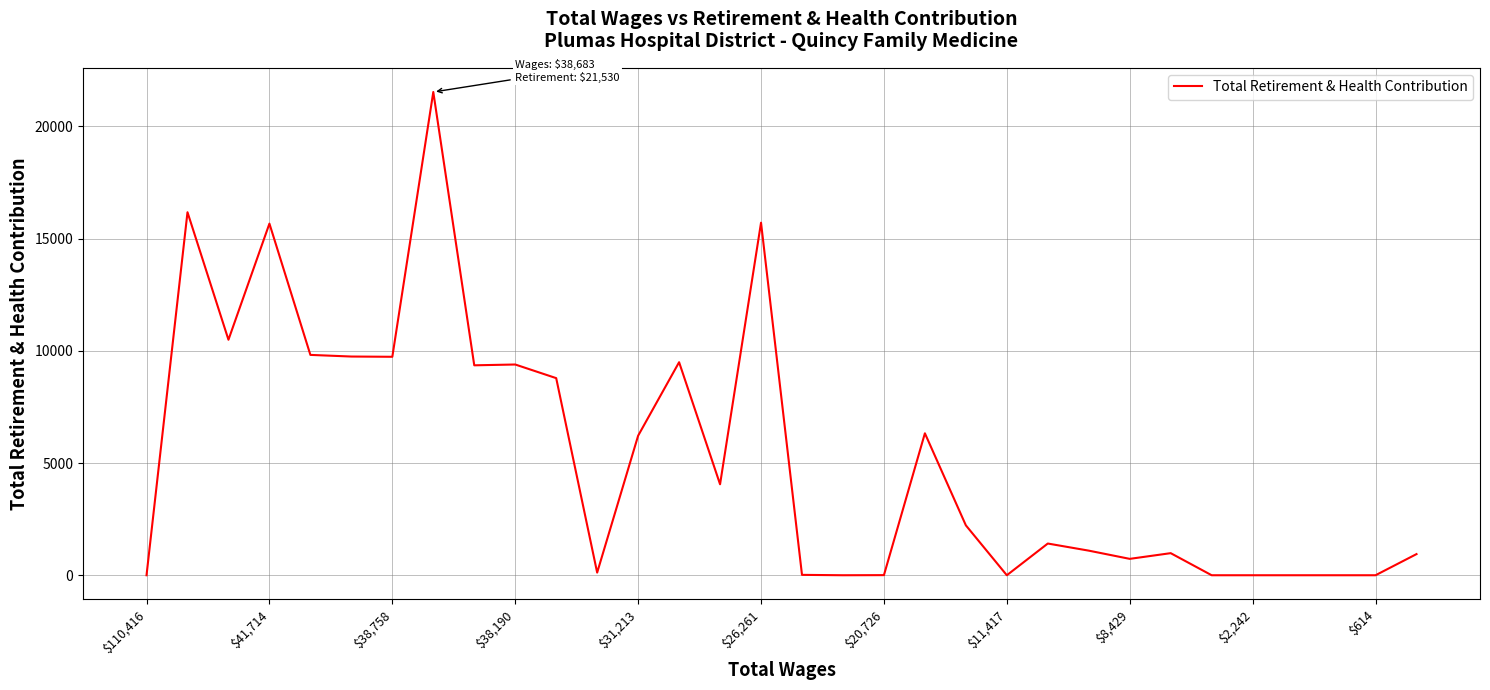

What is the difference between the maximum and minimum values?

21530